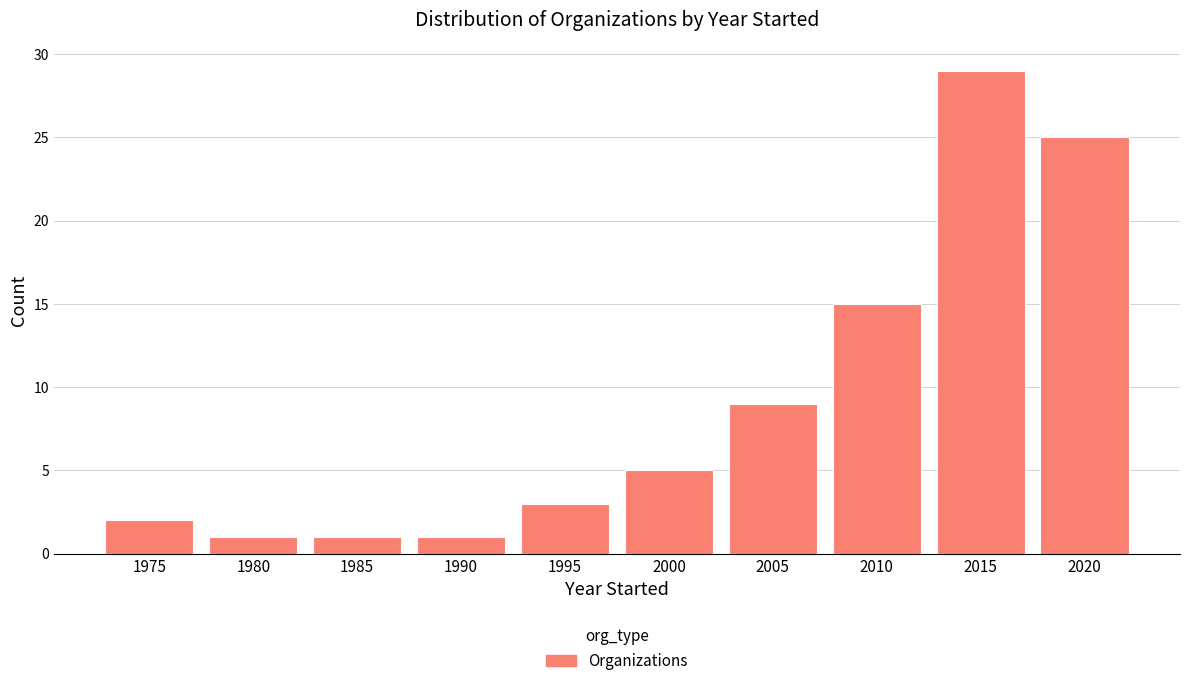

Reading left to right, extract all data points from this chart.

1975=2	1980=1	1985=1	1990=1	1995=3	2000=5	2005=9	2010=15	2015=29	2020=25